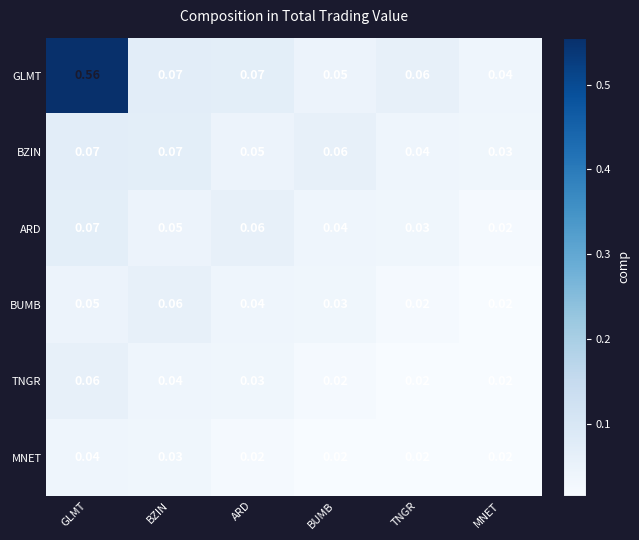

Which series has the widest spread of values?

GLMT